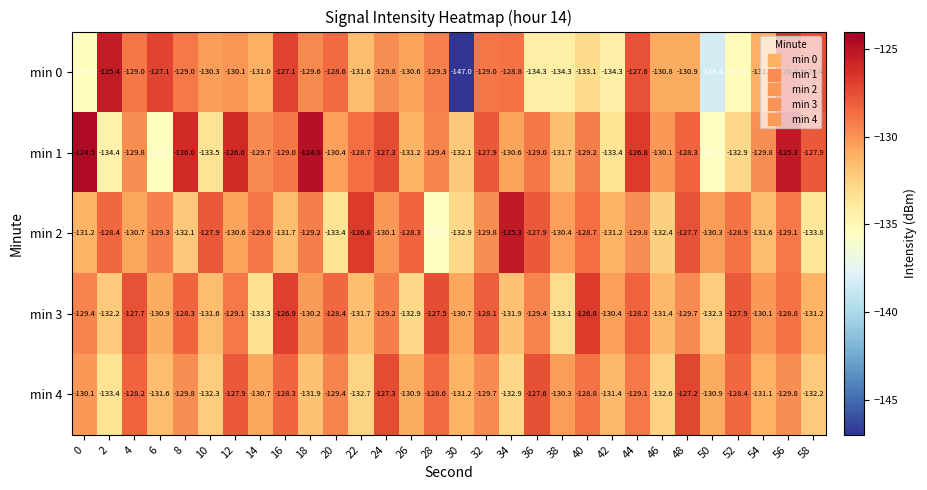

At which label does min 0 reach its minimum?

30